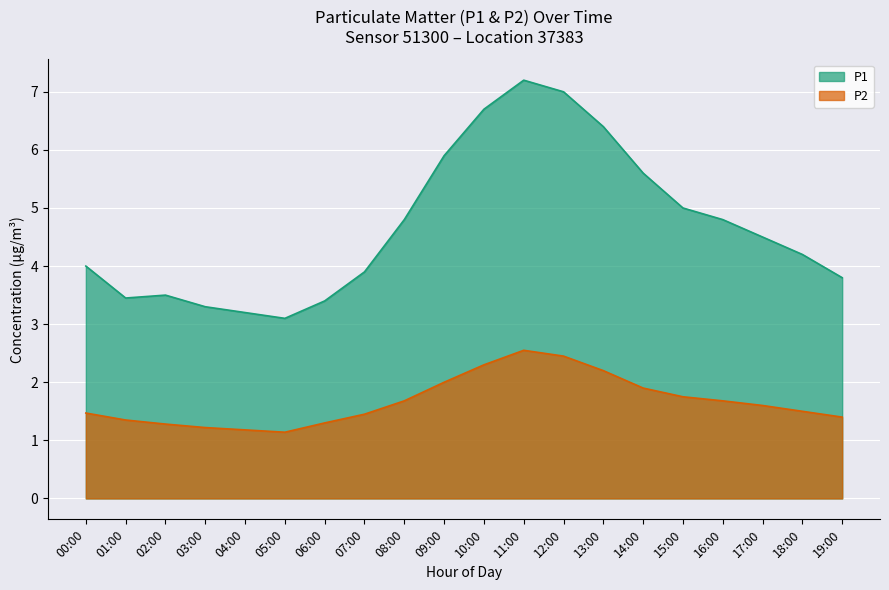

True or false: P1 has a value of 1.3 at 07:00.

False